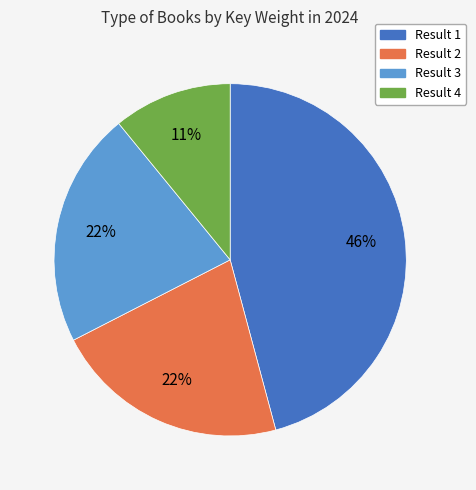

The Result 4 slice represents 23% of the pie. True or false?

False